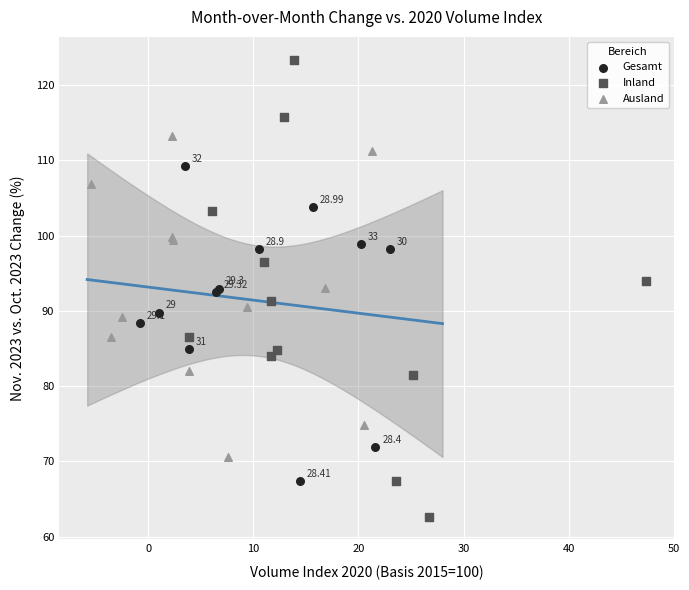

Which series reaches the minimum Y coordinate?

Inland